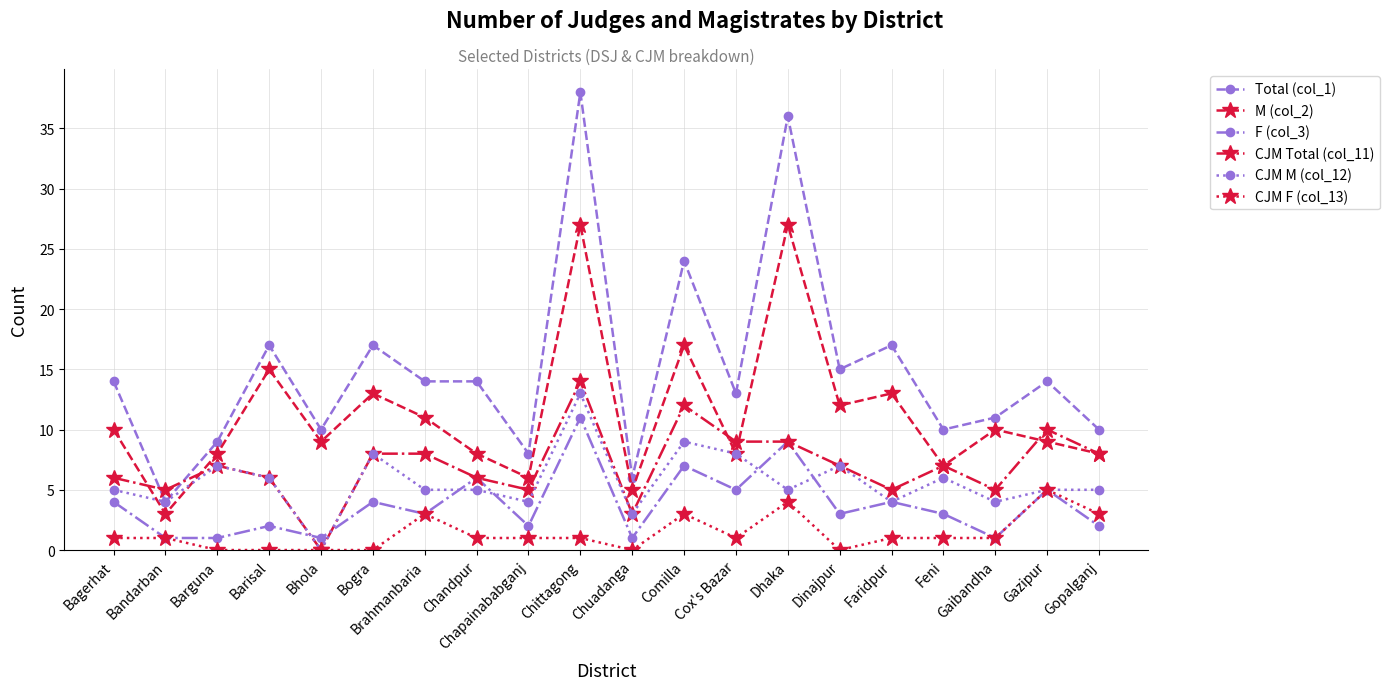

What is the average value of the CJM M (col_12) series?

6